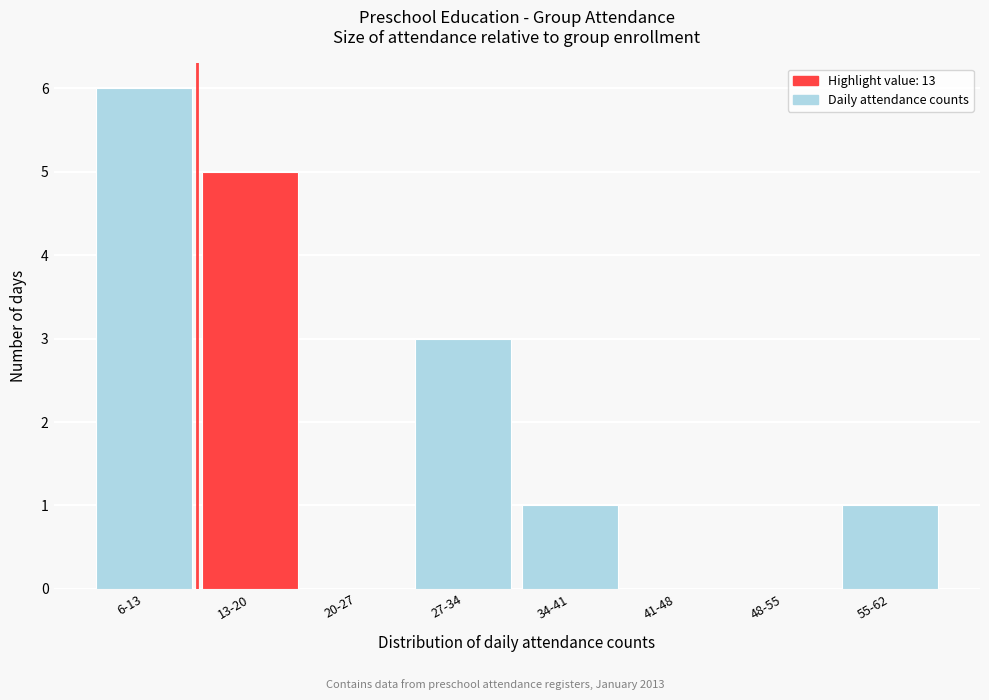

Reading right to left, transcribe all the data shown in this chart.

55-62=1	48-55=0	41-48=0	34-41=1	27-34=3	20-27=0	13-20=5	6-13=6